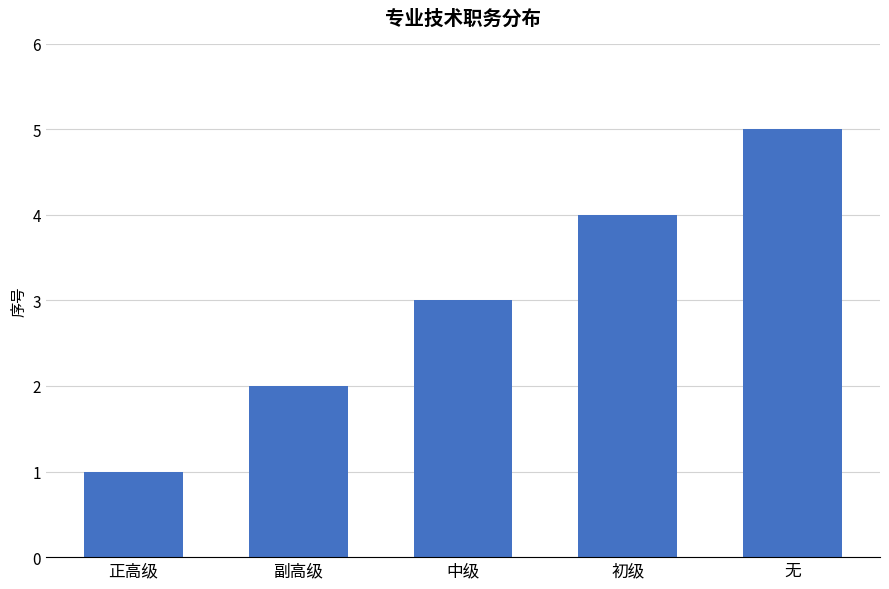

Rank the categories by value from highest to lowest.

无, 初级, 中级, 副高级, 正高级